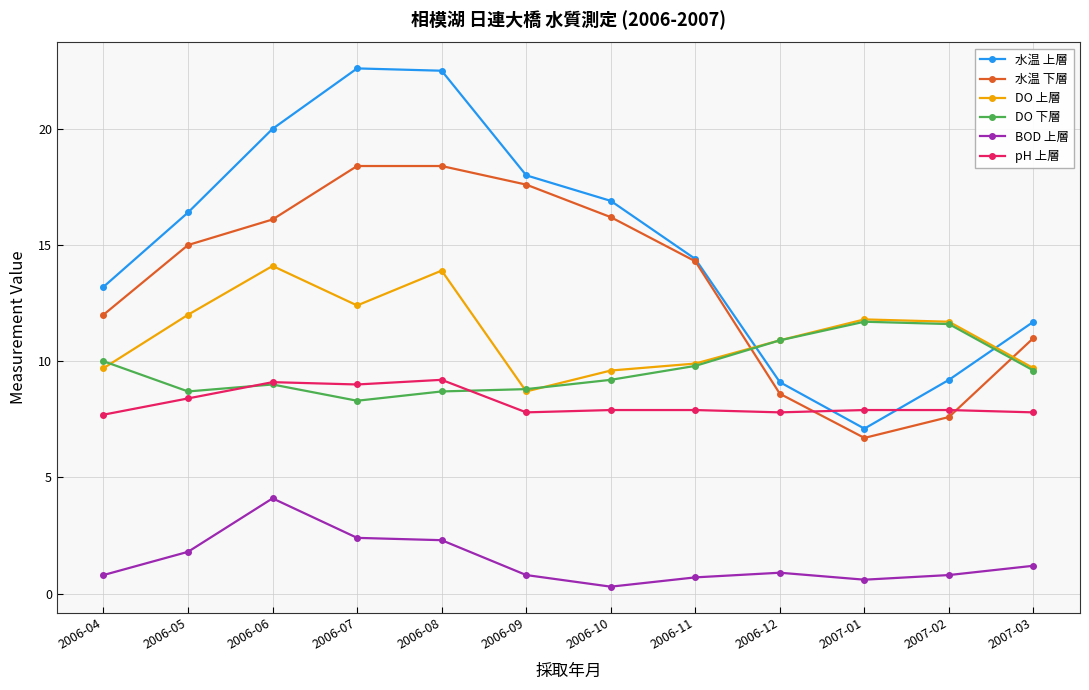

Does the chart have visible grid lines?

Yes